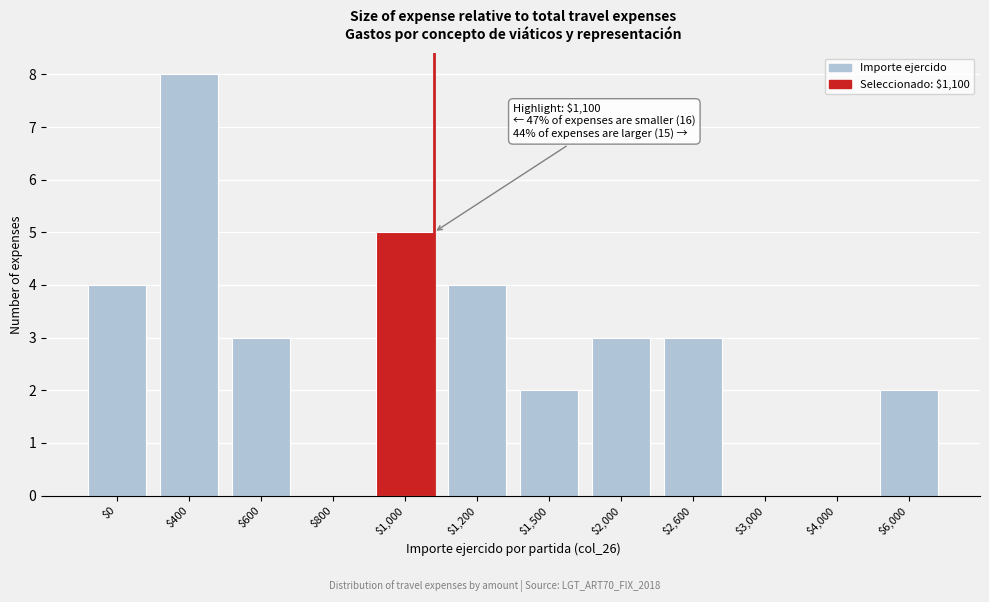

The value at $3,000 is 3. True or false?

False